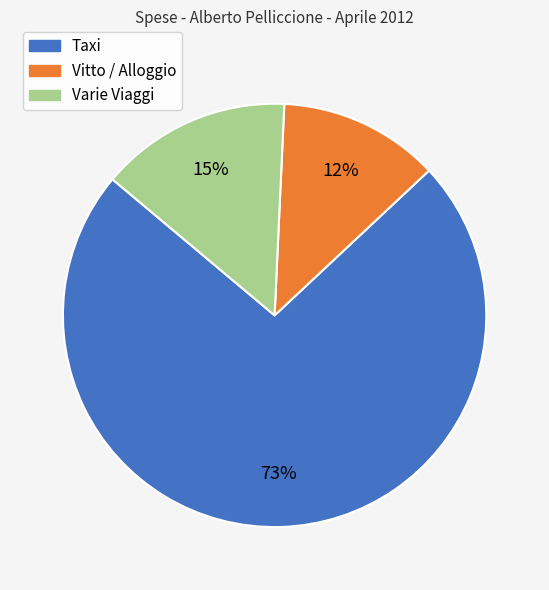

Is Taxi the majority of the pie?

Yes